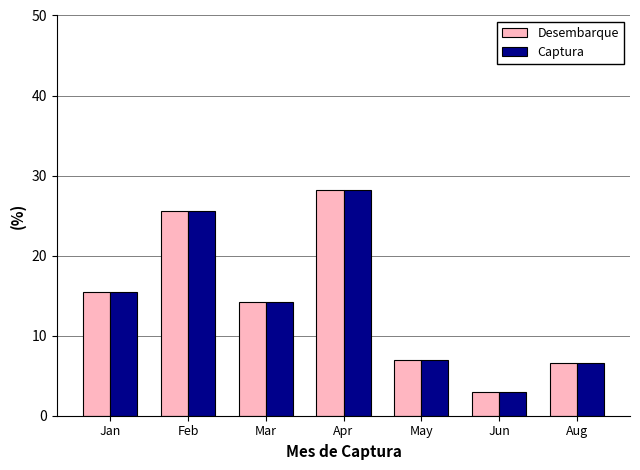

How many values in the Desembarque series exceed 14?

4